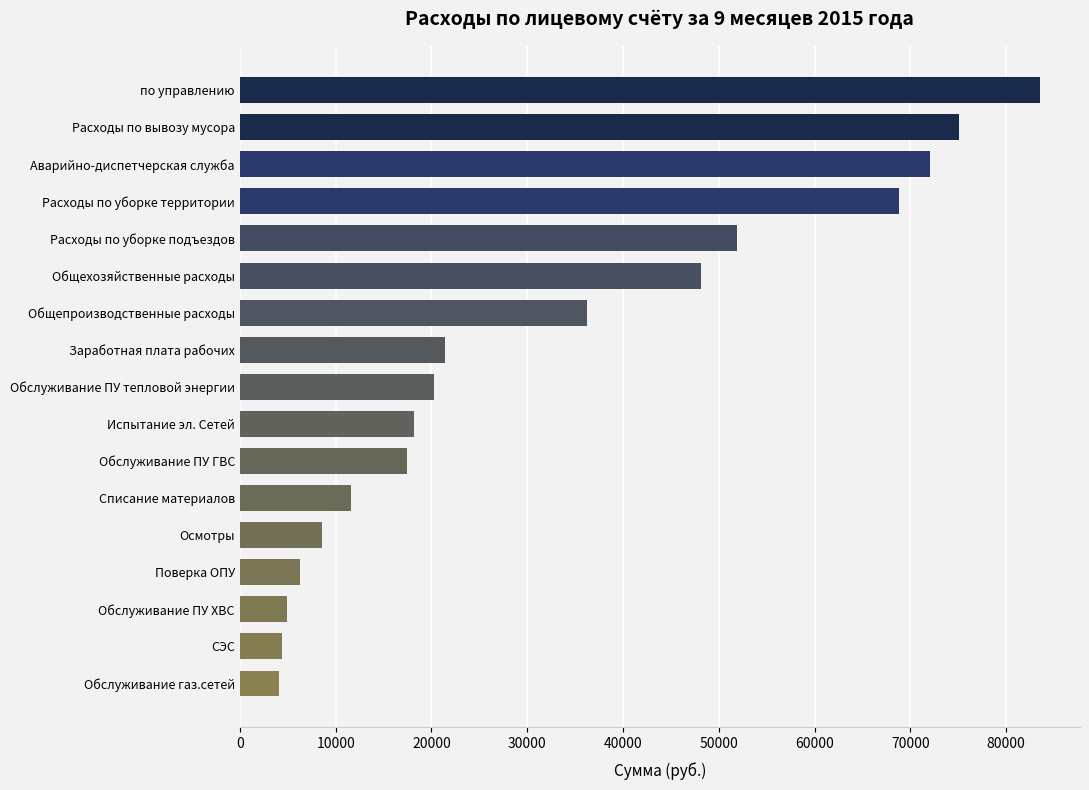

What is the difference between the maximum and minimum values?

79476.5